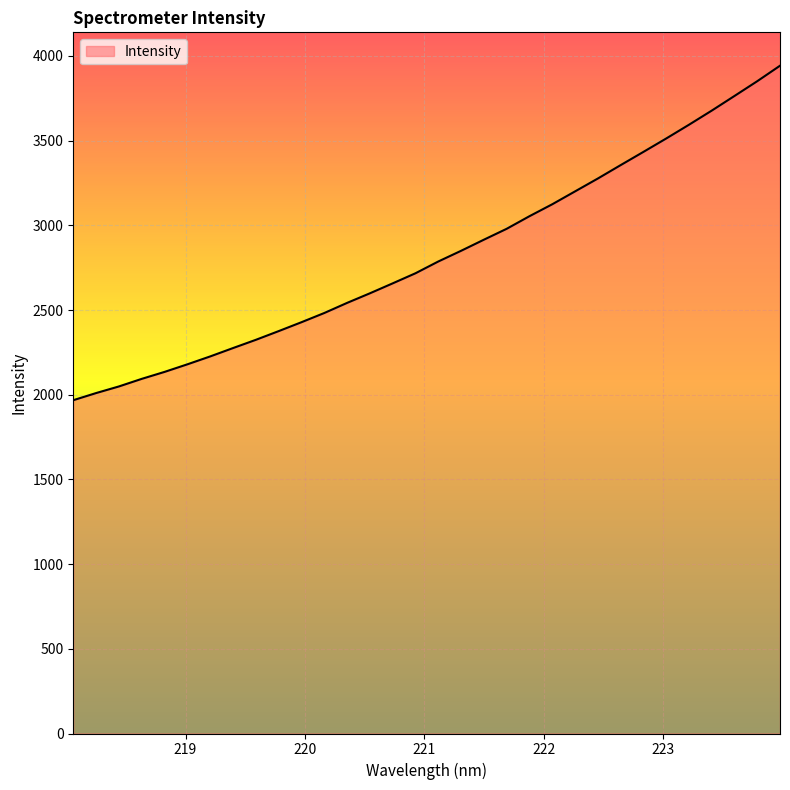

What is the difference between the maximum and minimum values?

1974.5